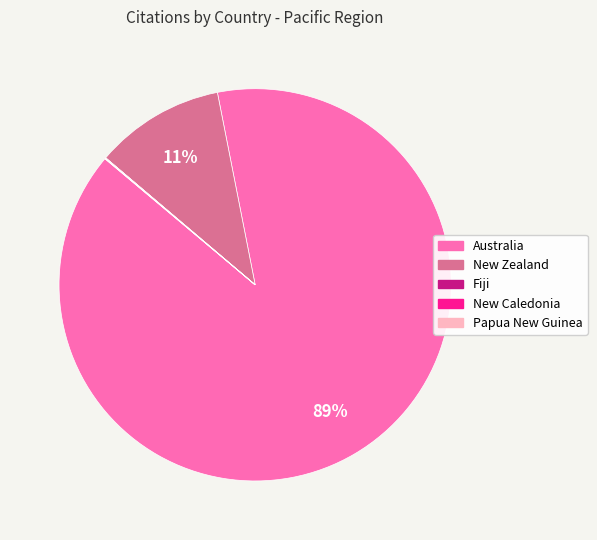

To the nearest percent, what portion does New Zealand represent?

11%